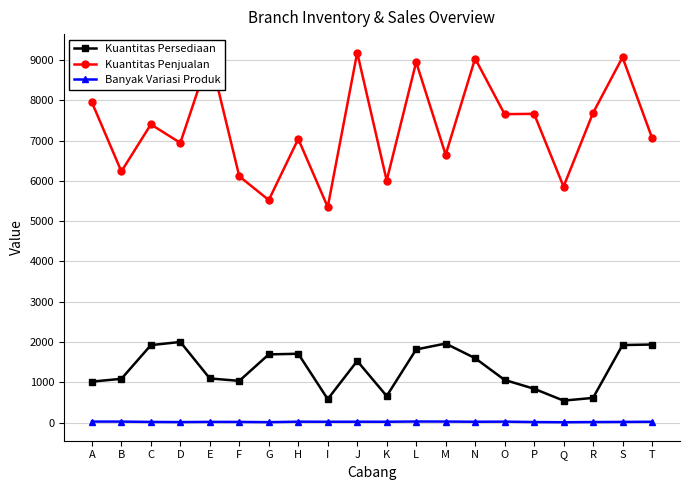

List the series in order of their peak value, lowest first.

Banyak Variasi Produk, Kuantitas Persediaan, Kuantitas Penjualan